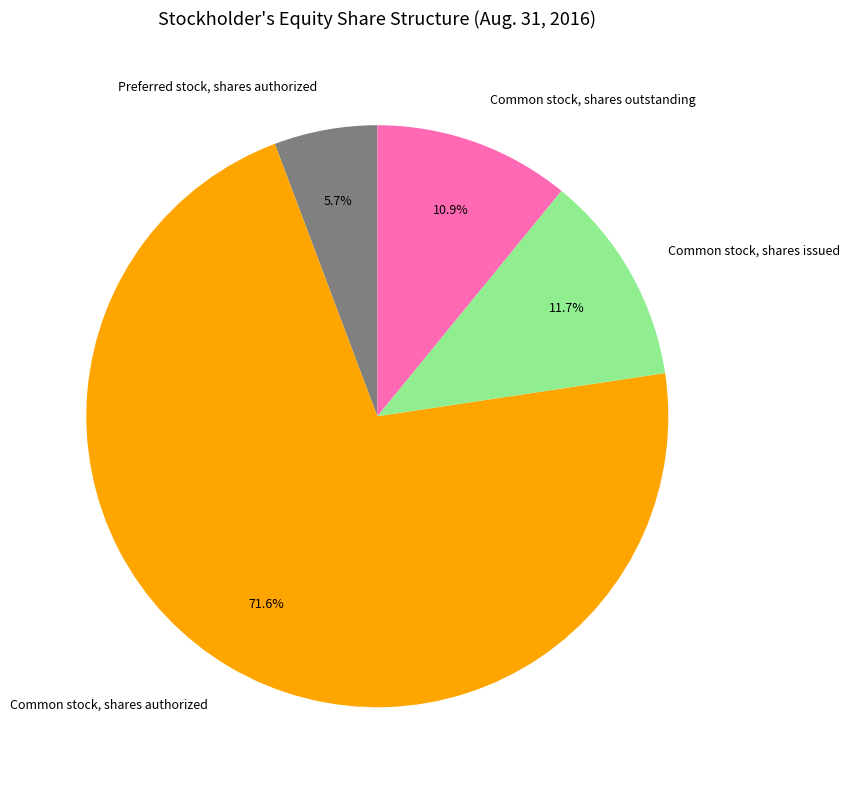

Is there any slice that represents more than half of the pie?

Yes